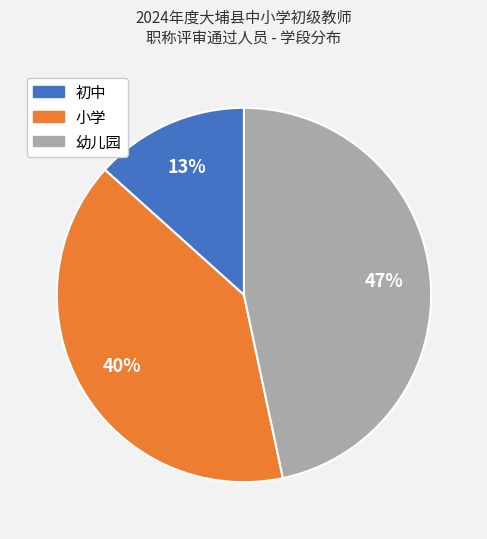

Combined, do 幼儿园 and 初中 account for over 50%?

Yes